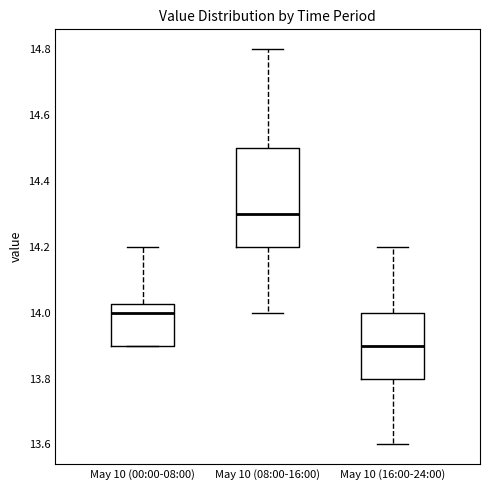

Where does the upper whisker of the box for May 10 (16:00-24:00) end on the y-axis? The values are not printed on the chart, so give them approximately, as read against the axis.

14.20